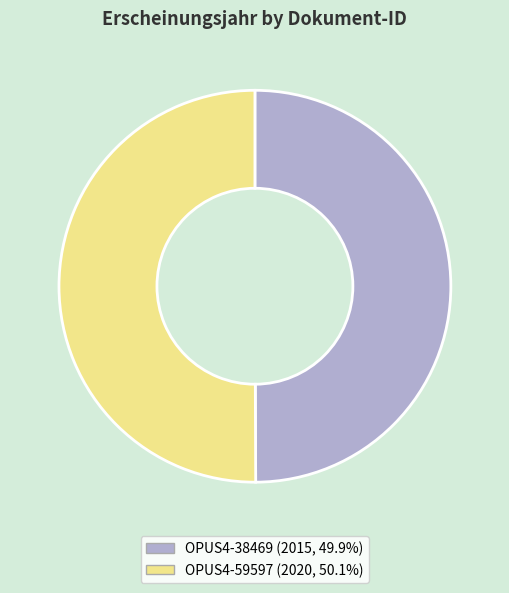

Count the number of slices in the pie.

2